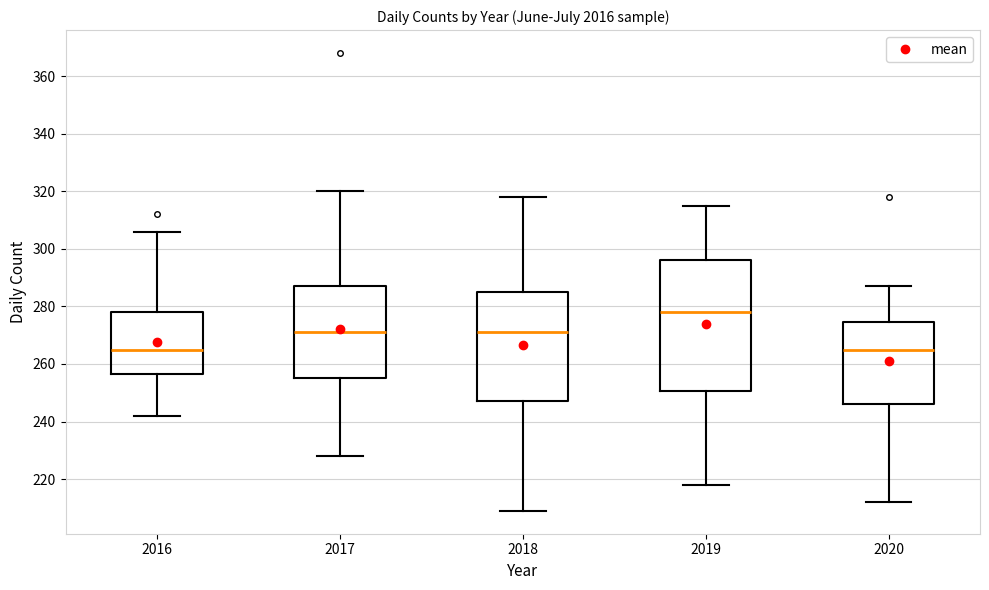

Which box is the tallest, from its lower edge to its upper edge?

2019